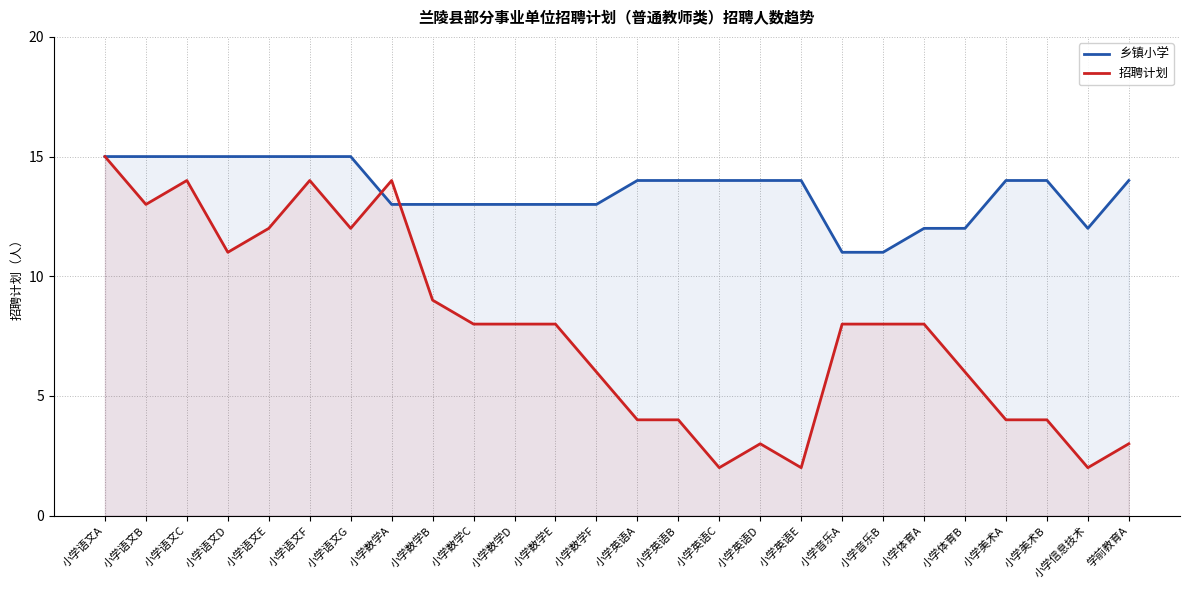

Which category has the lowest value across all series?

小学英语C